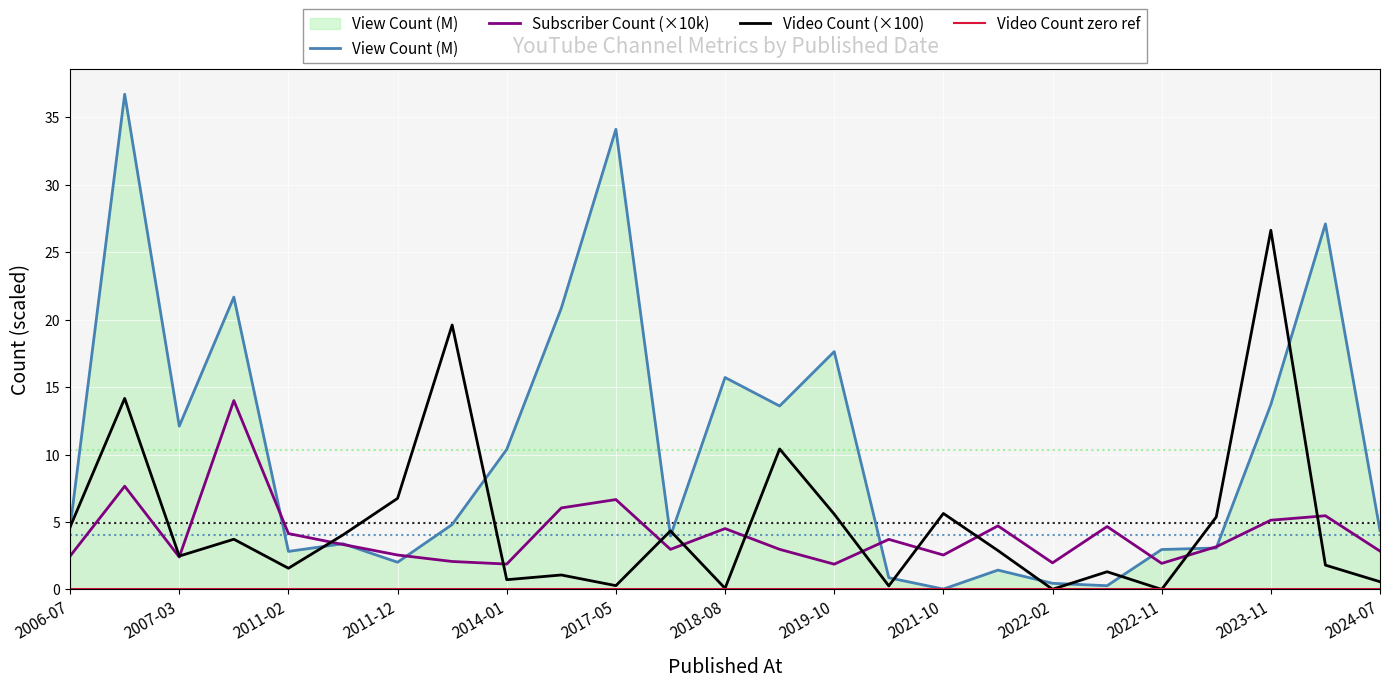

What is the difference between the second highest and minimum values in the View Count (M) series?

34.1